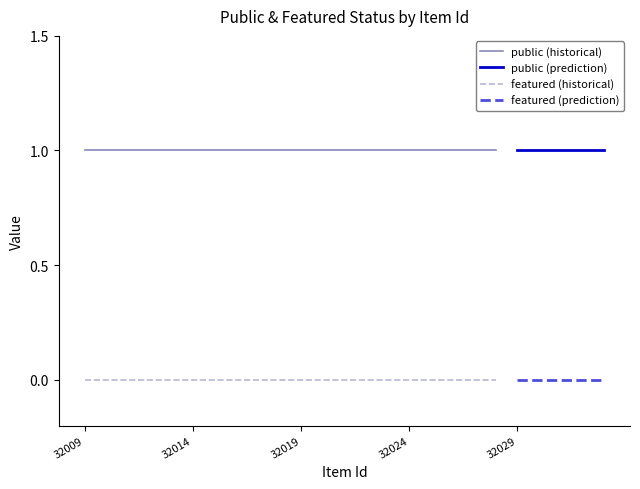

Is this an area chart (filled region under the line)?

No